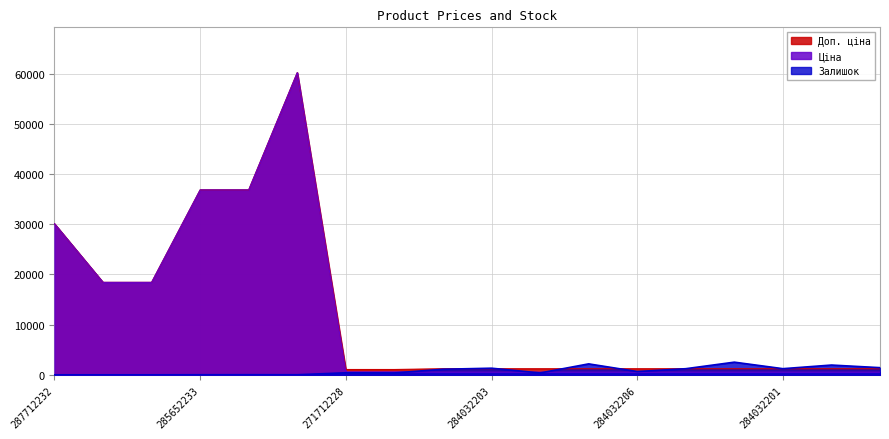

How many interior local peaks does the Ціна series have?

1